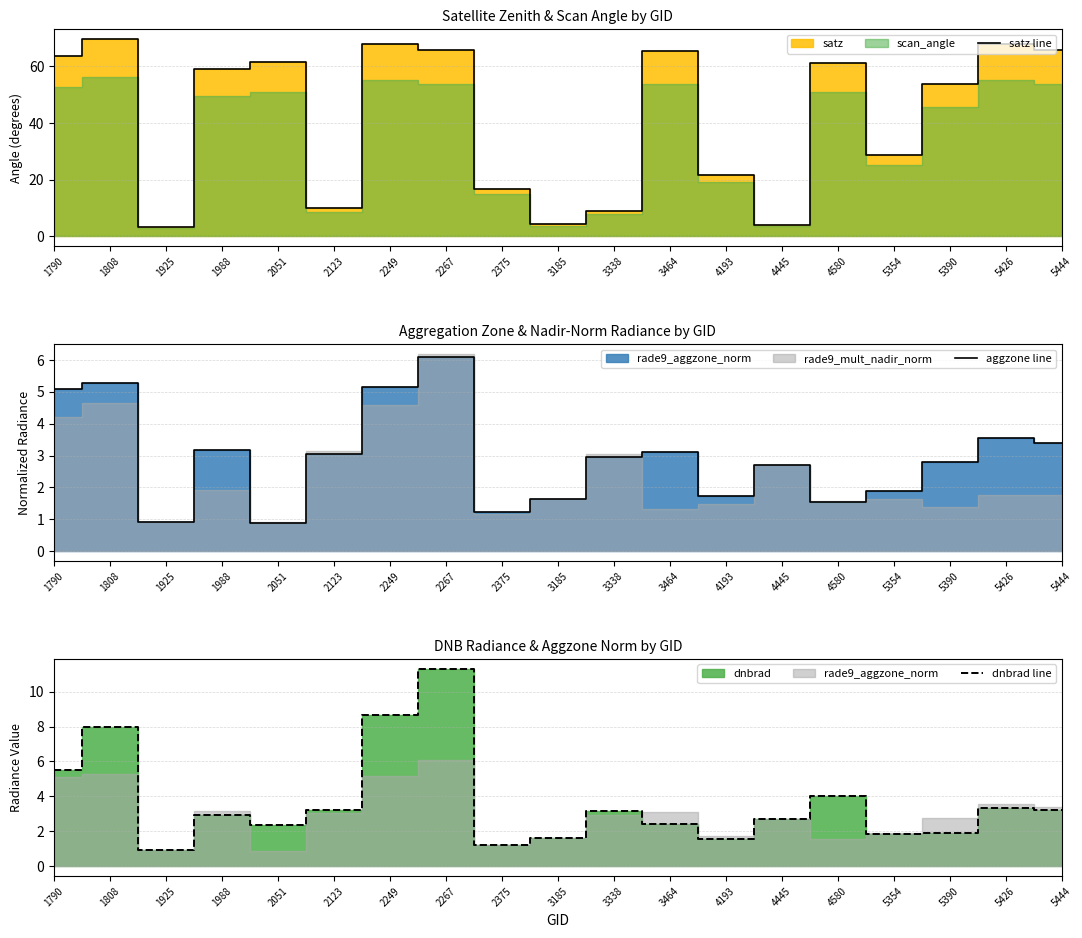

Rank the categories by dnbrad line value from lowest to highest.

1925, 2375, 4193, 3185, 5354, 5390, 2051, 3464, 4445, 1988, 3338, 5444, 2123, 5426, 4580, 1790, 1808, 2249, 2267